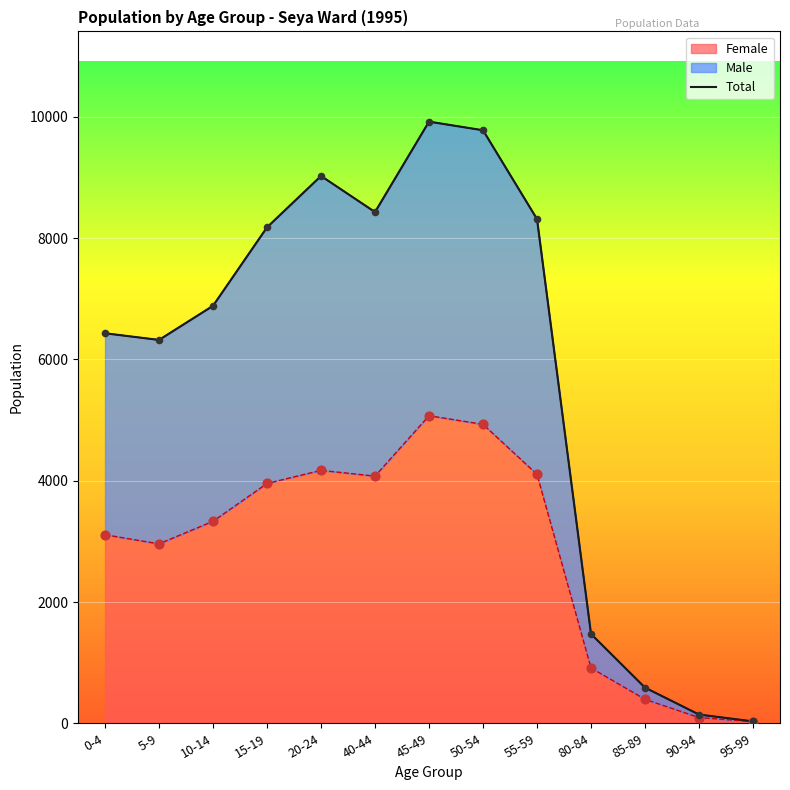

What is the change in value from 80-84 to 95-99?

-1442